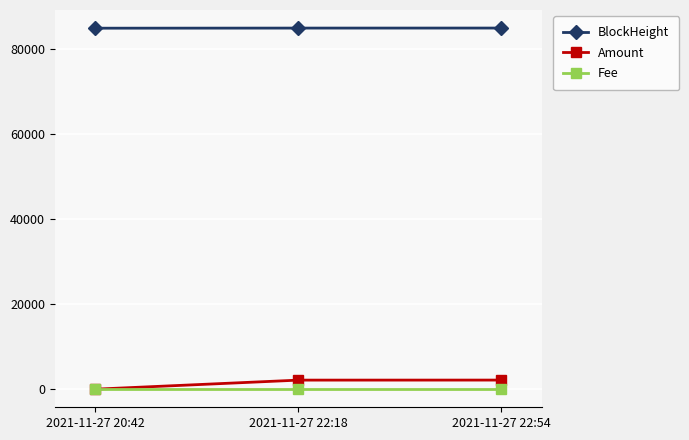

What is the maximum value shown in the chart?

85010.0